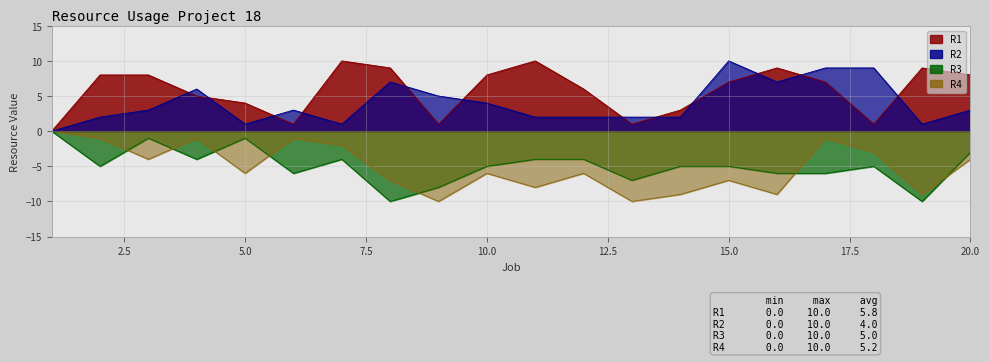

Is the value of R4 at 19 greater than the value of R1 at 11?

No